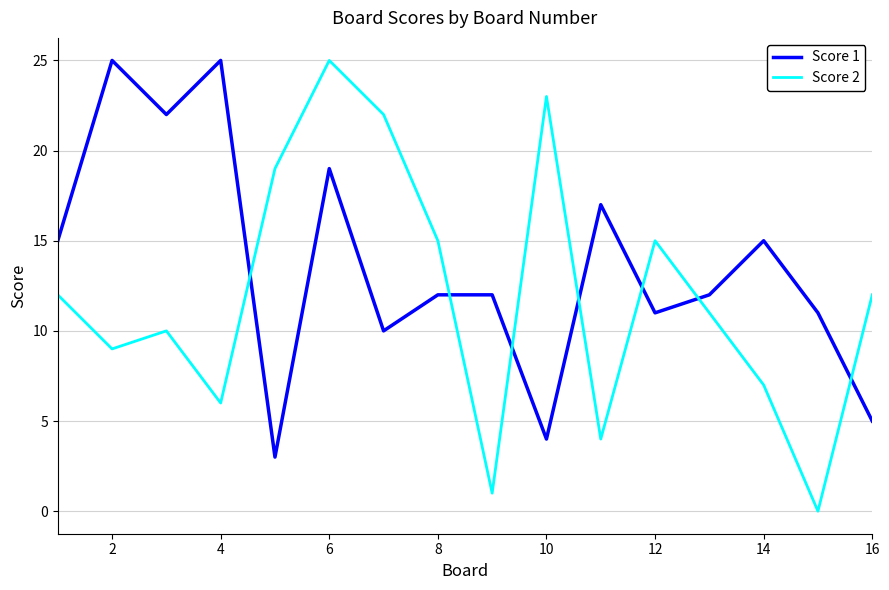

Which series has the largest total across all categories?

Score 1